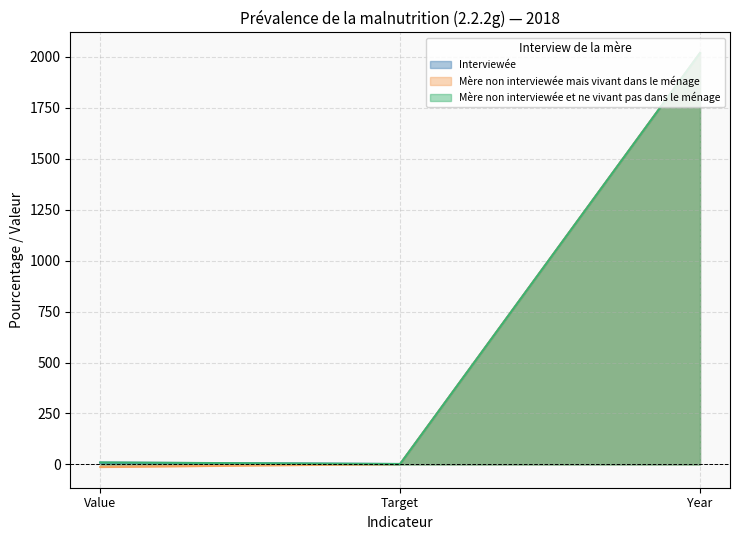

Count the number of data series in this chart.

3